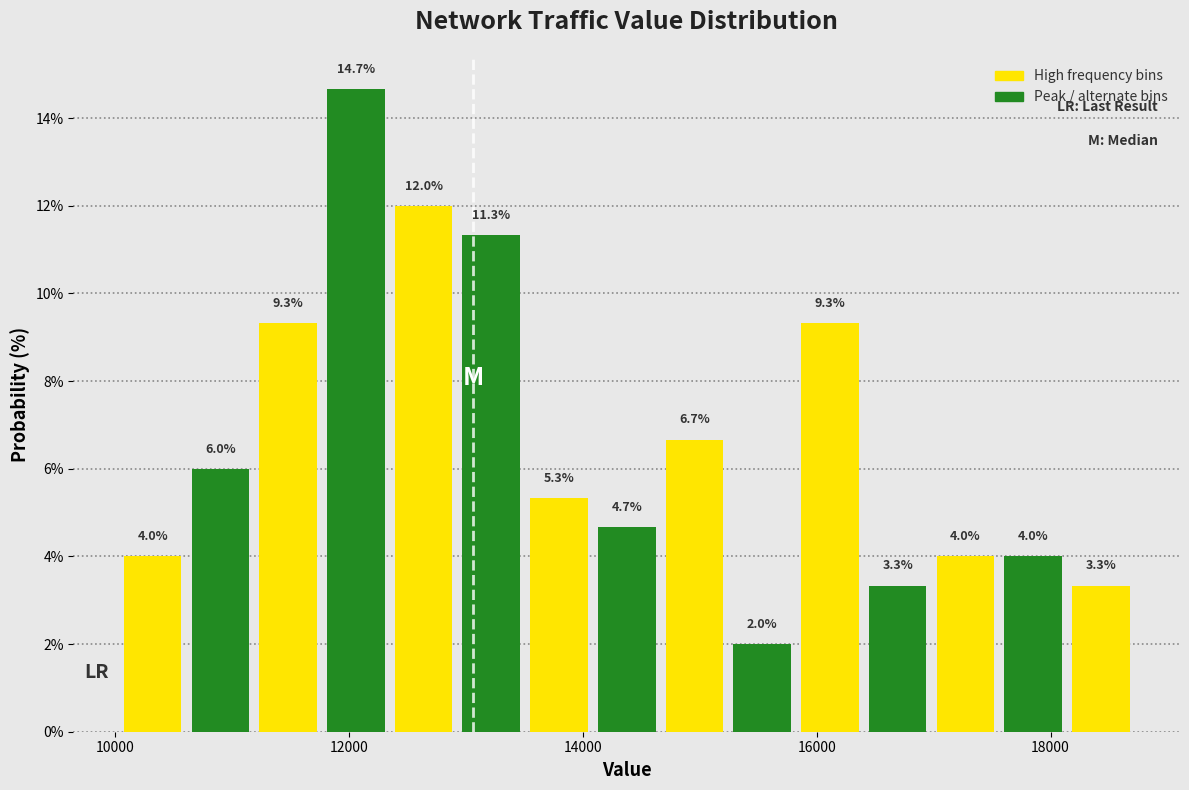

Around what value on the x-axis is the tallest bar? Give the approximate position of its centre, as read against the axis.

12000